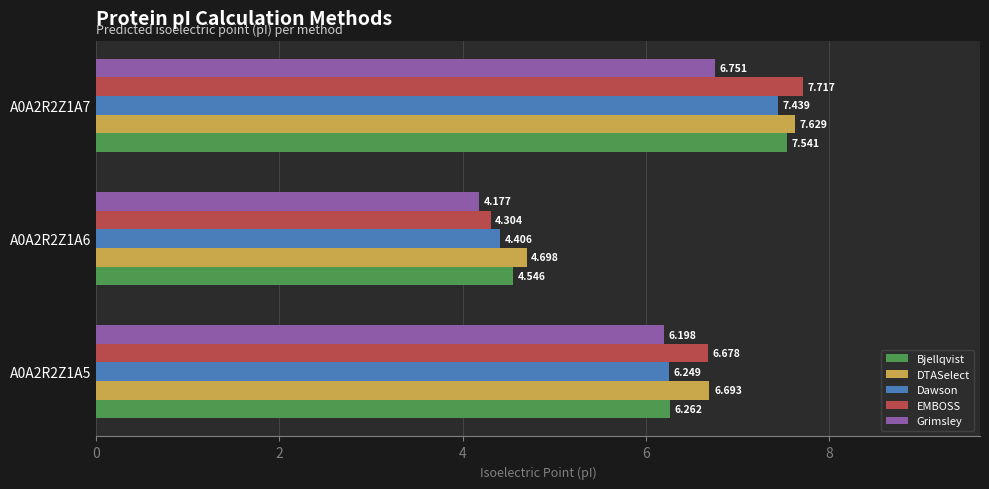

List the labels in order of Dawson value, largest first.

A0A2R2Z1A7, A0A2R2Z1A5, A0A2R2Z1A6